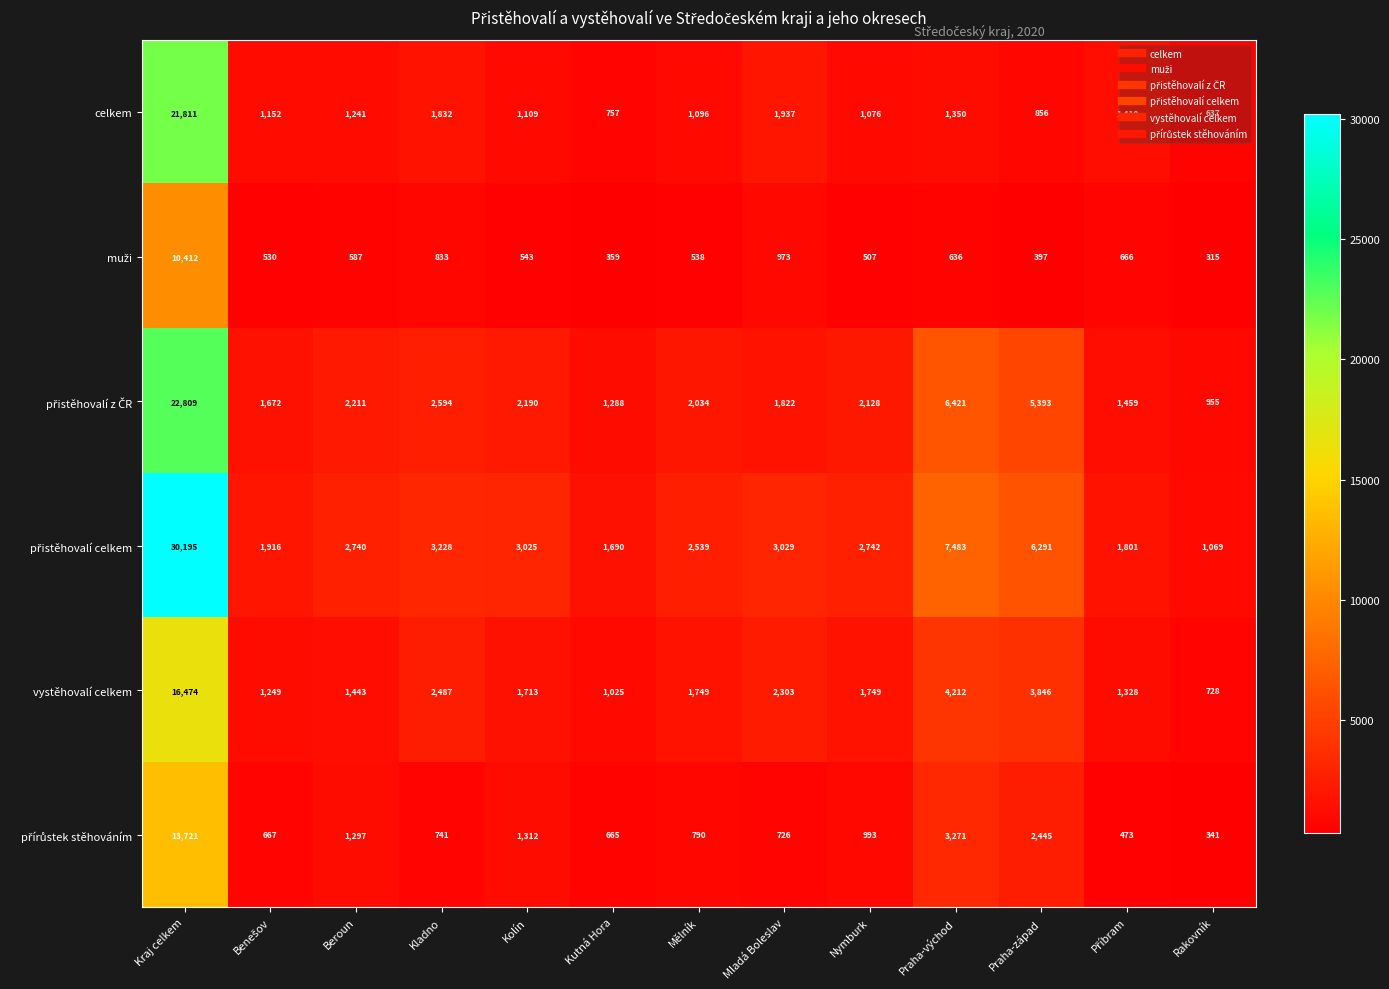

What is the sum of all celkem values?

36264